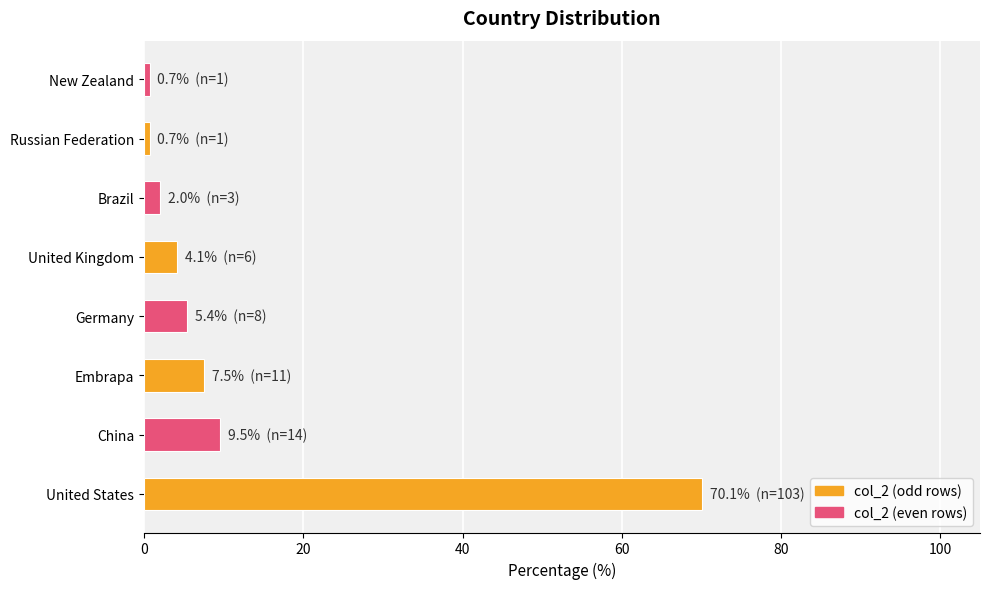

What is the sum of all values?

100.0